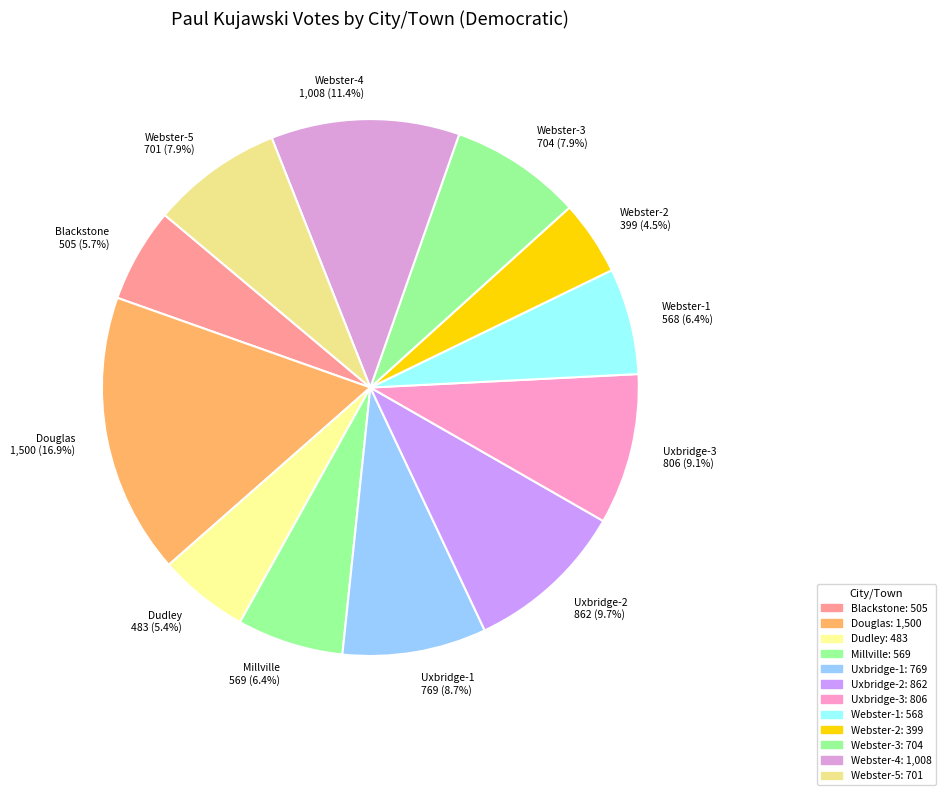

To the nearest percent, what portion does Uxbridge-2 represent?

10%